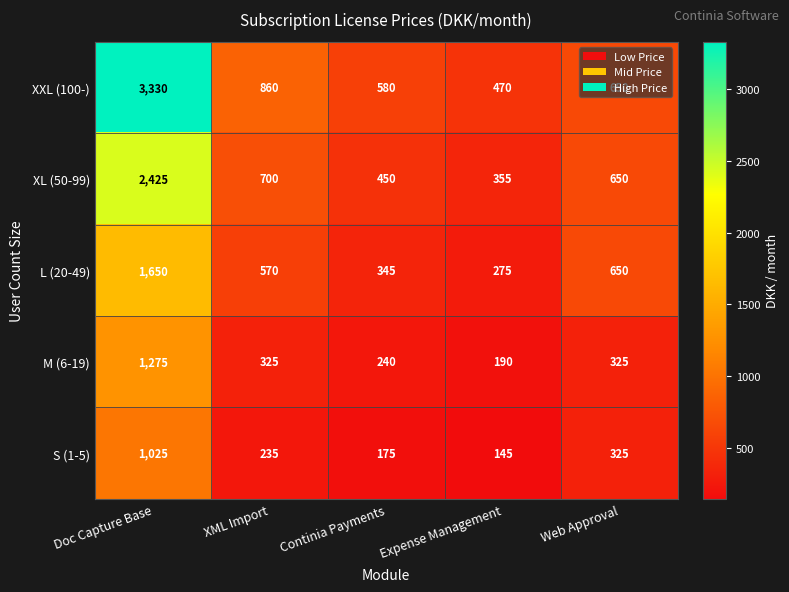

Which series has the widest spread of values?

XXL (100-)